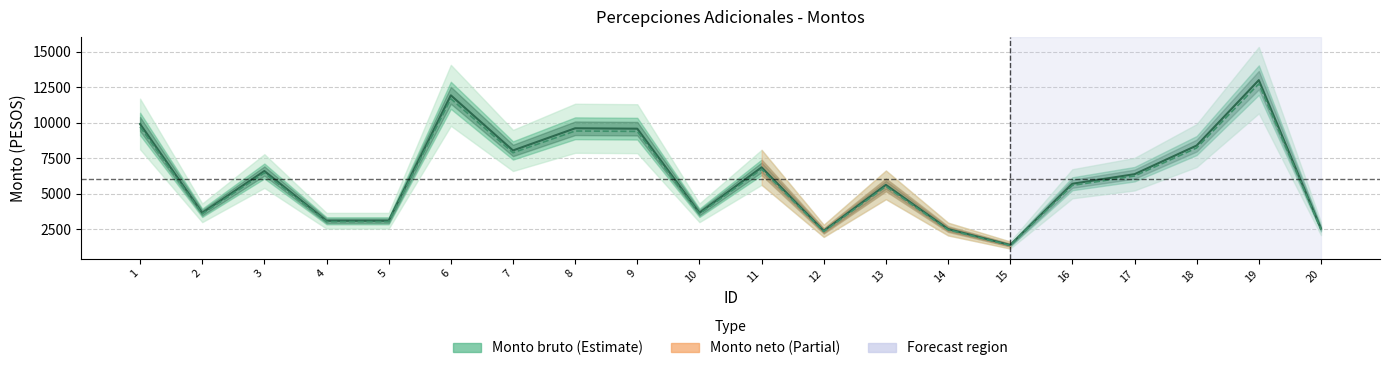

What is the value of the Monto bruto point at the 5th from the left?

3089.0